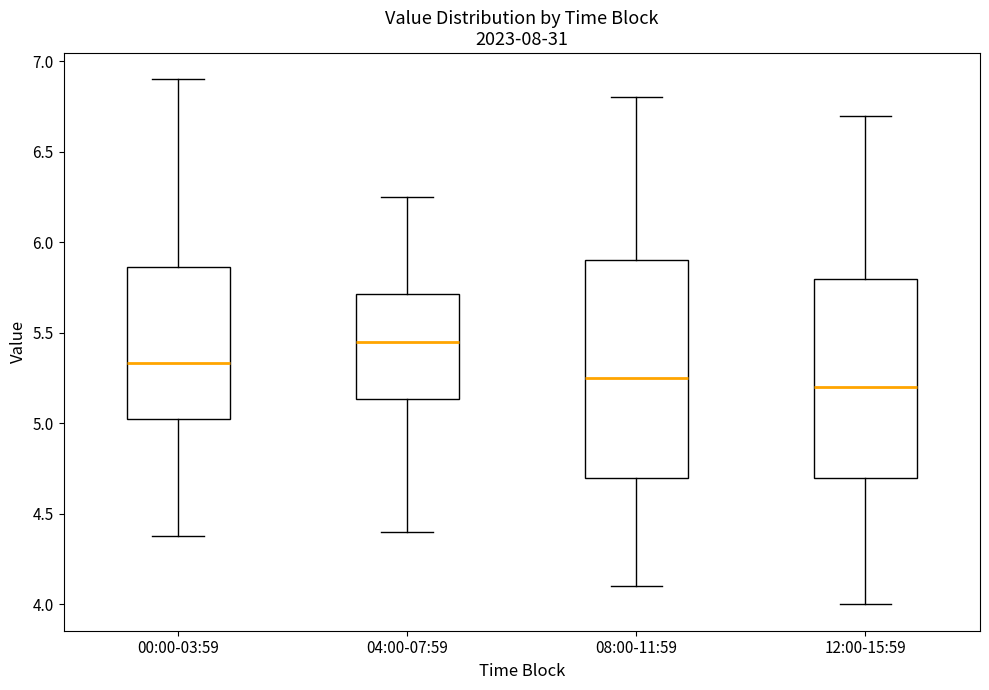

Comparing the boxes themselves (not the whiskers), which one is the tallest?

08:00-11:59